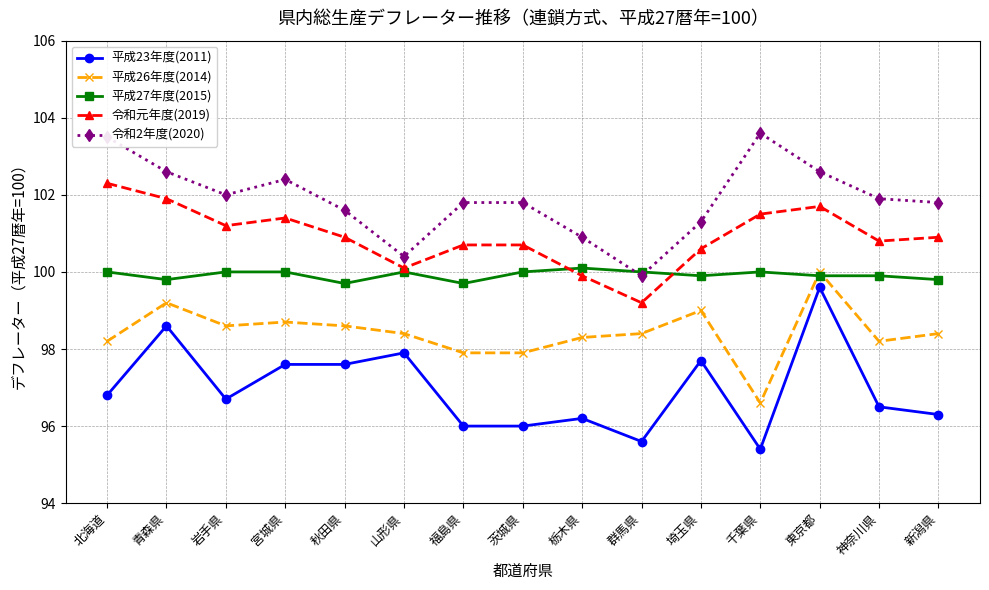

Which category has the highest value in the 令和2年度(2020) series?

千葉県